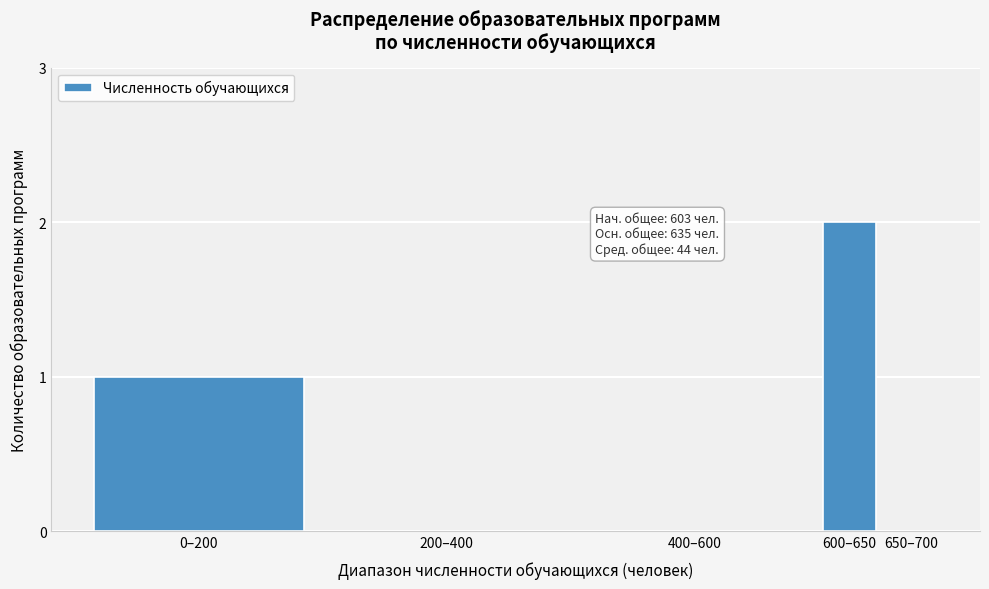

Reading left to right, extract all data points from this chart.

0–200=1	200–400=0	400–600=0	600–650=2	650–700=0